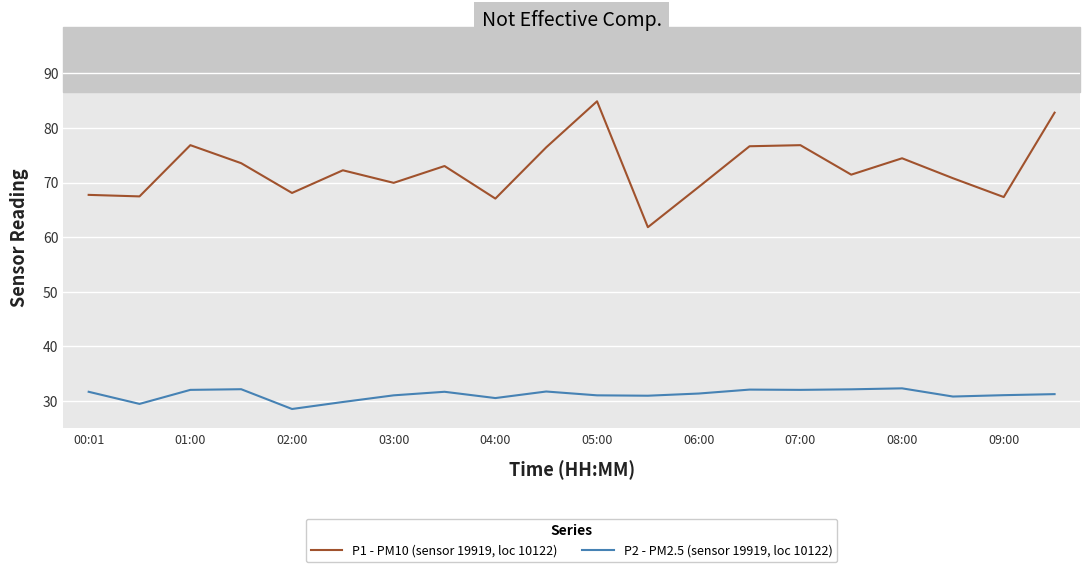

Rank the series by their average value, from highest to lowest.

P1 - PM10 (sensor 19919, loc 10122), P2 - PM2.5 (sensor 19919, loc 10122)